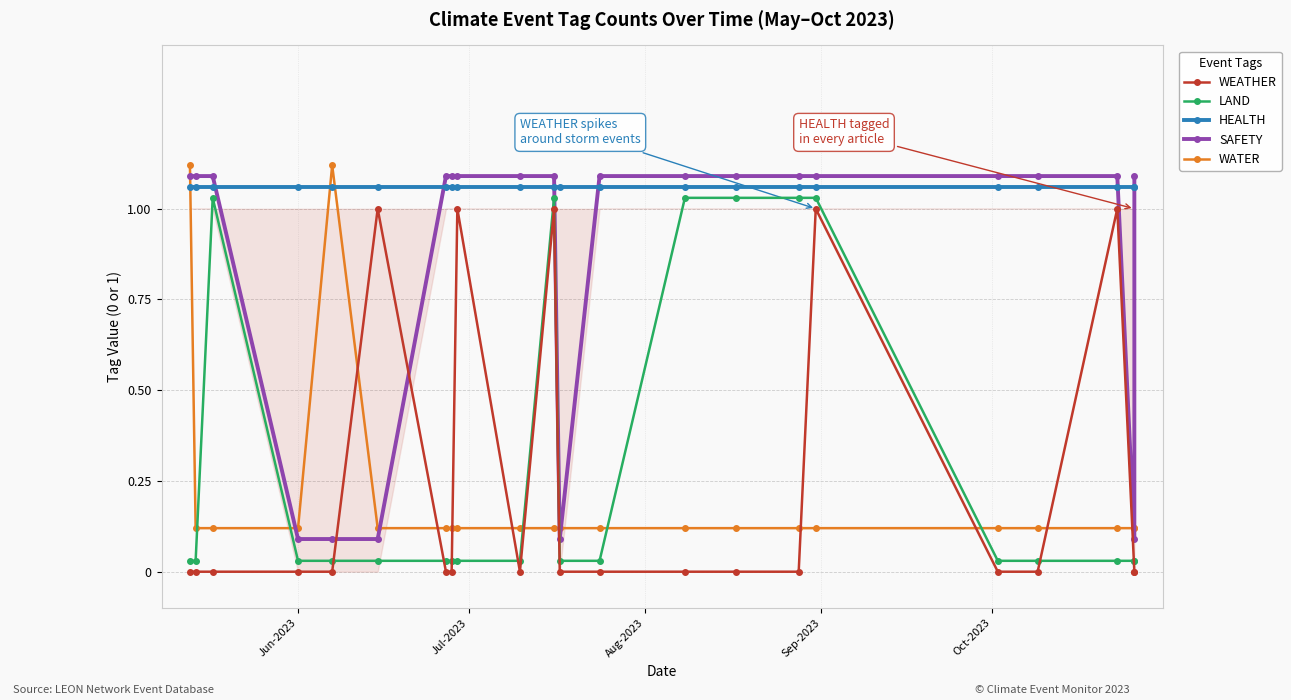

Is this an area chart (filled region under the line)?

No